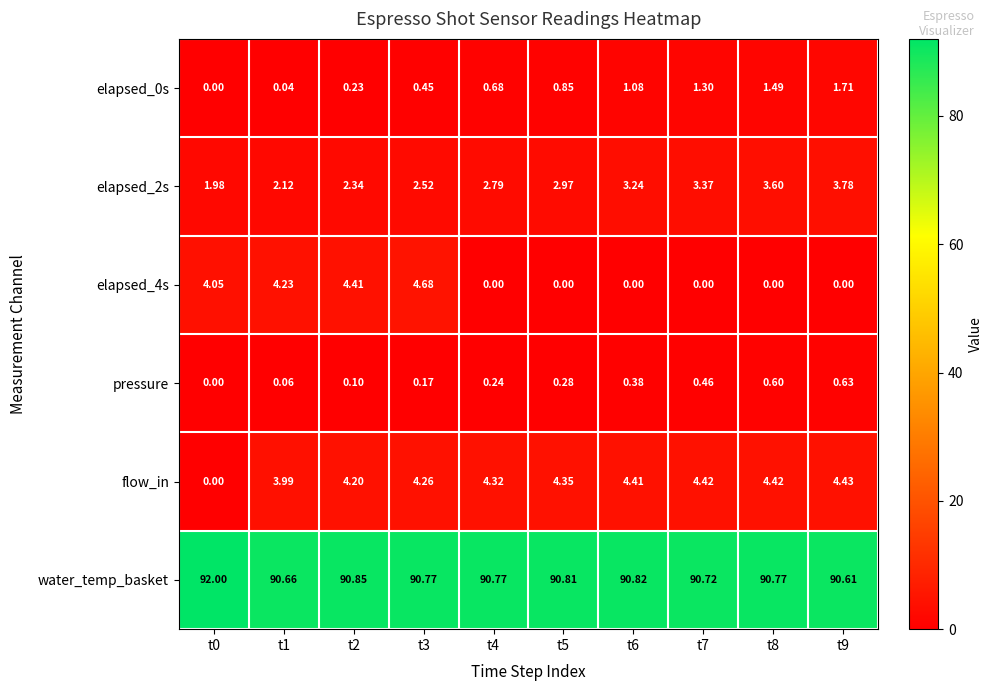

Between t0 and t9, which series saw the biggest shift?

flow_in